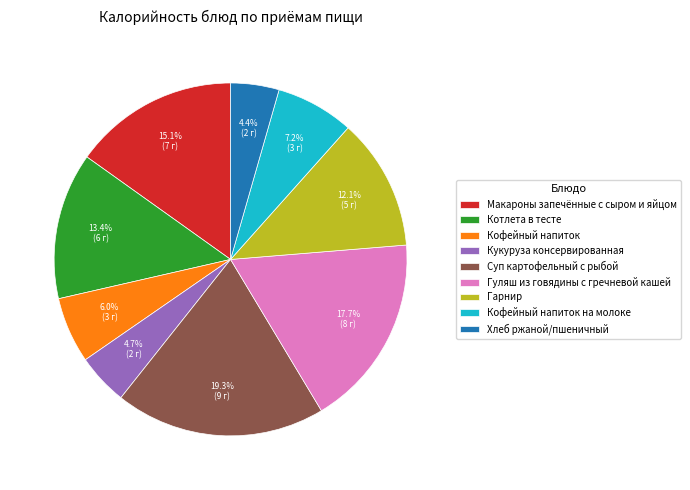

Combined, do Гарнир and Макароны запечённые с сыром и яйцом account for over 50%?

No